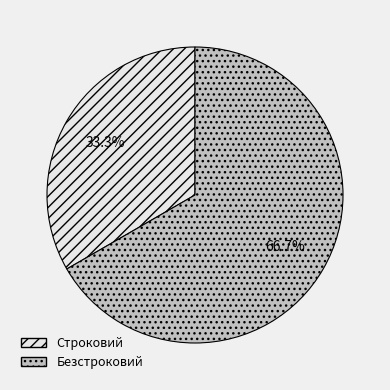

To the nearest percent, what is the difference between the Строковий and Безстроковий slice percentages?

33%